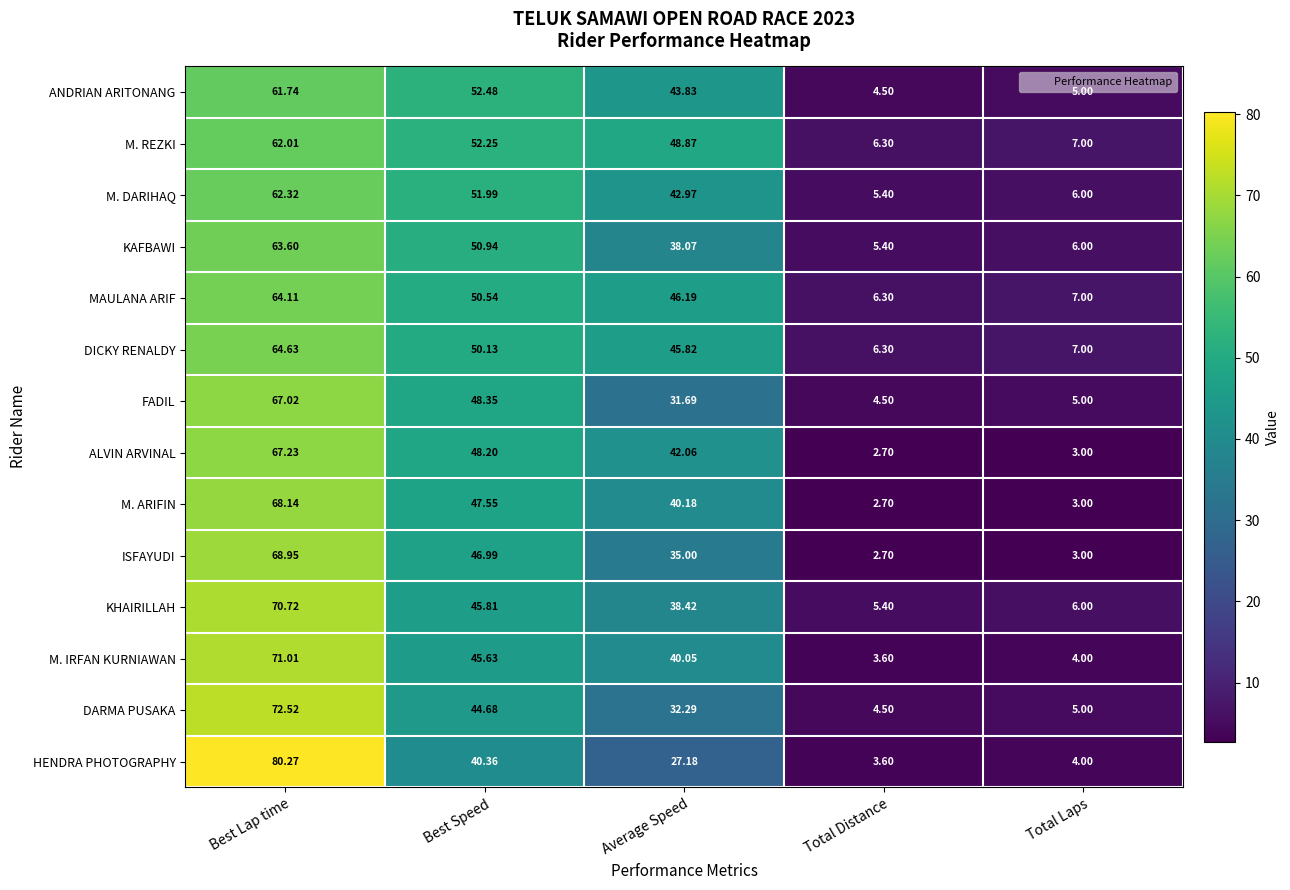

List the labels in order of M. DARIHAQ value, smallest first.

Total Distance, Total Laps, Average Speed, Best Speed, Best Lap time